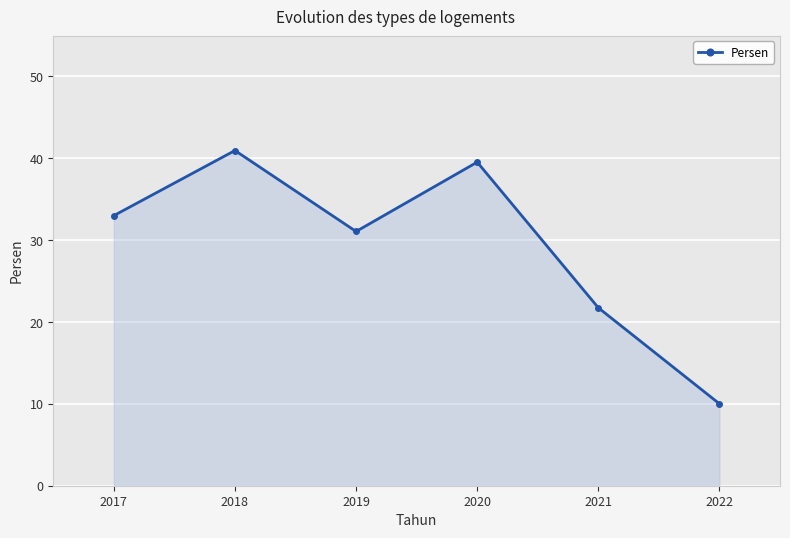

Count the number of categories in the chart.

6